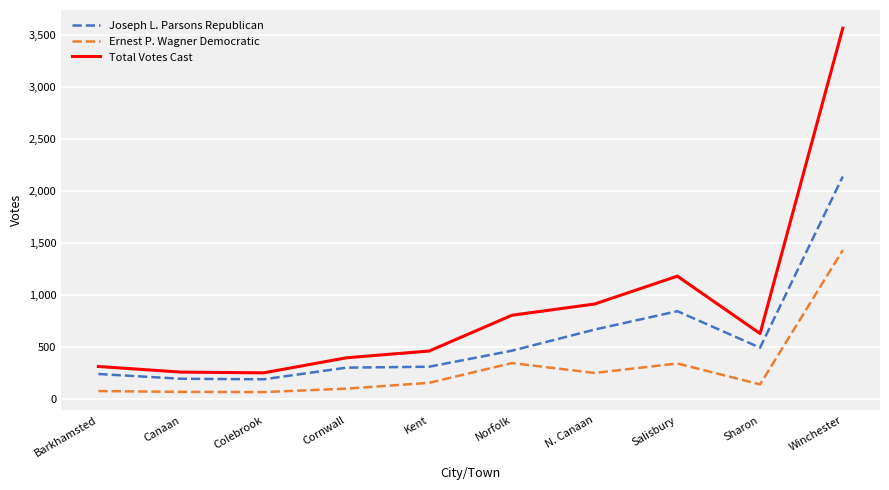

What is the difference between the second highest and minimum values in the Ernest P. Wagner Democratic series?

279